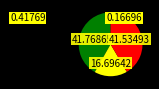

Is there any slice that represents more than half of the pie?

No